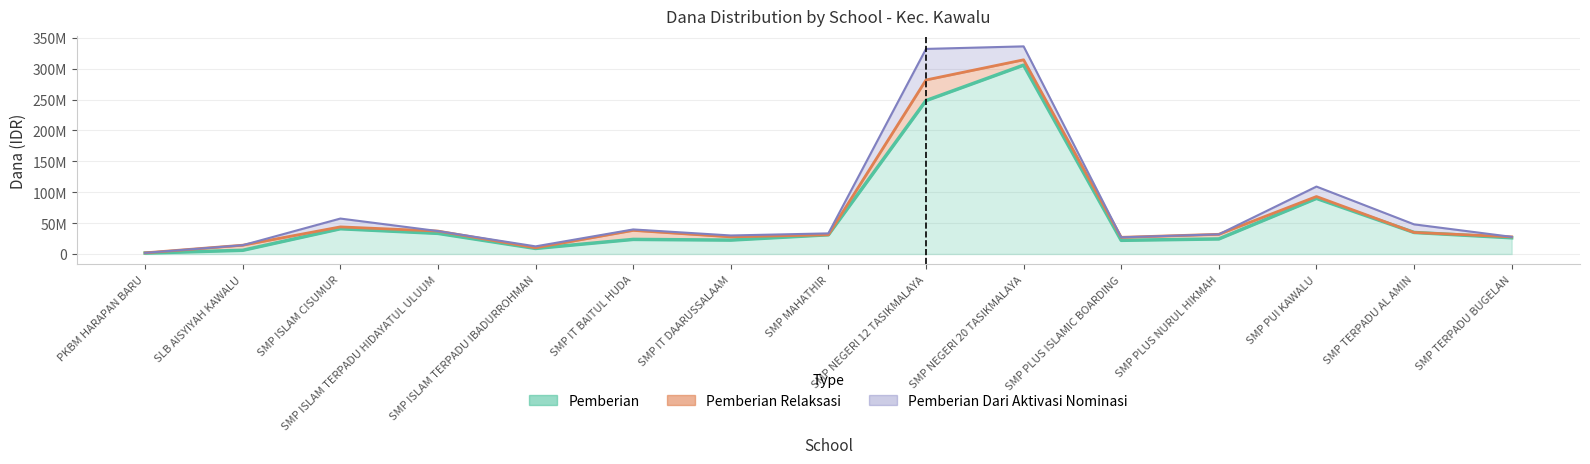

What is the difference between the highest and lowest values at SMP PLUS ISLAMIC BOARDING?

4875000